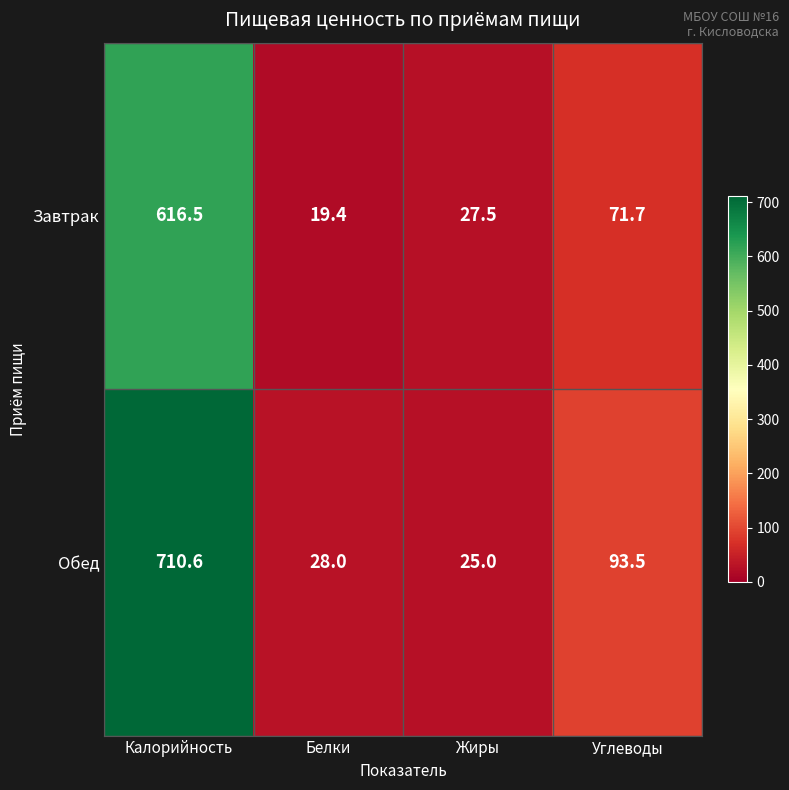

The value of Завтрак at Калорийность is 425.5. True or false?

False